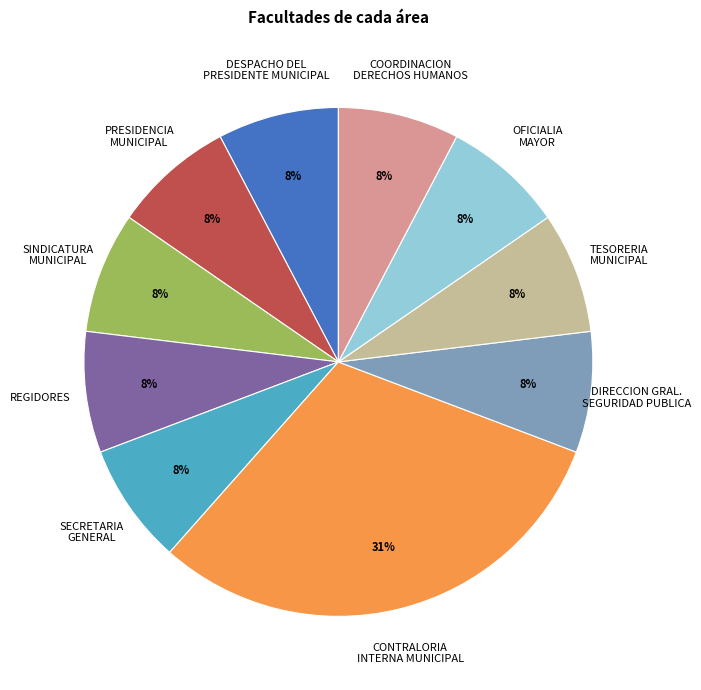

The SECRETARIA GENERAL slice represents 19% of the pie. True or false?

False